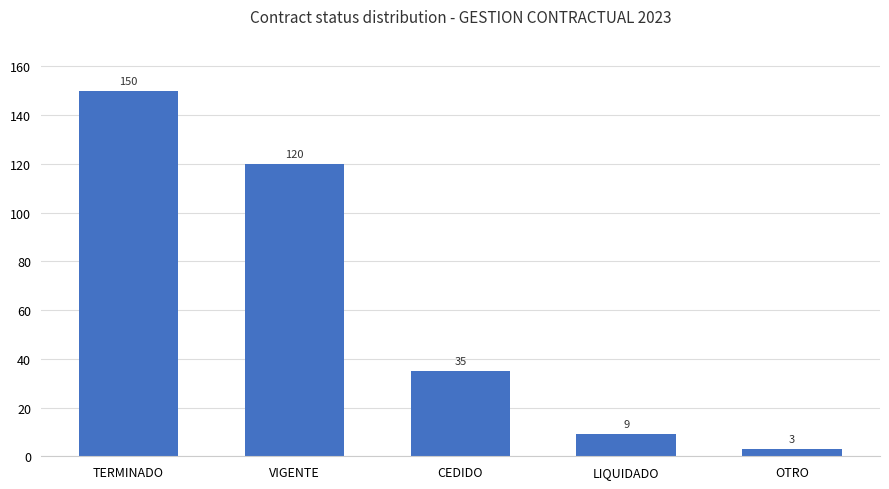

Reading left to right, extract all data points from this chart.

TERMINADO=150	VIGENTE=120	CEDIDO=35	LIQUIDADO=9	OTRO=3